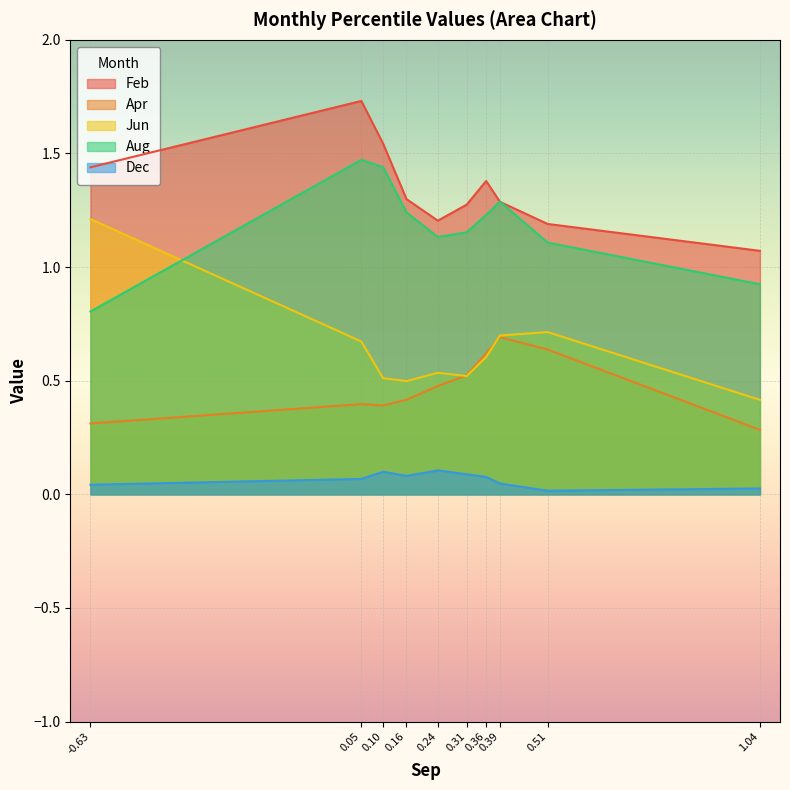

At -0.63, list the series in order from smallest to largest.

Dec, Apr, Aug, Jun, Feb